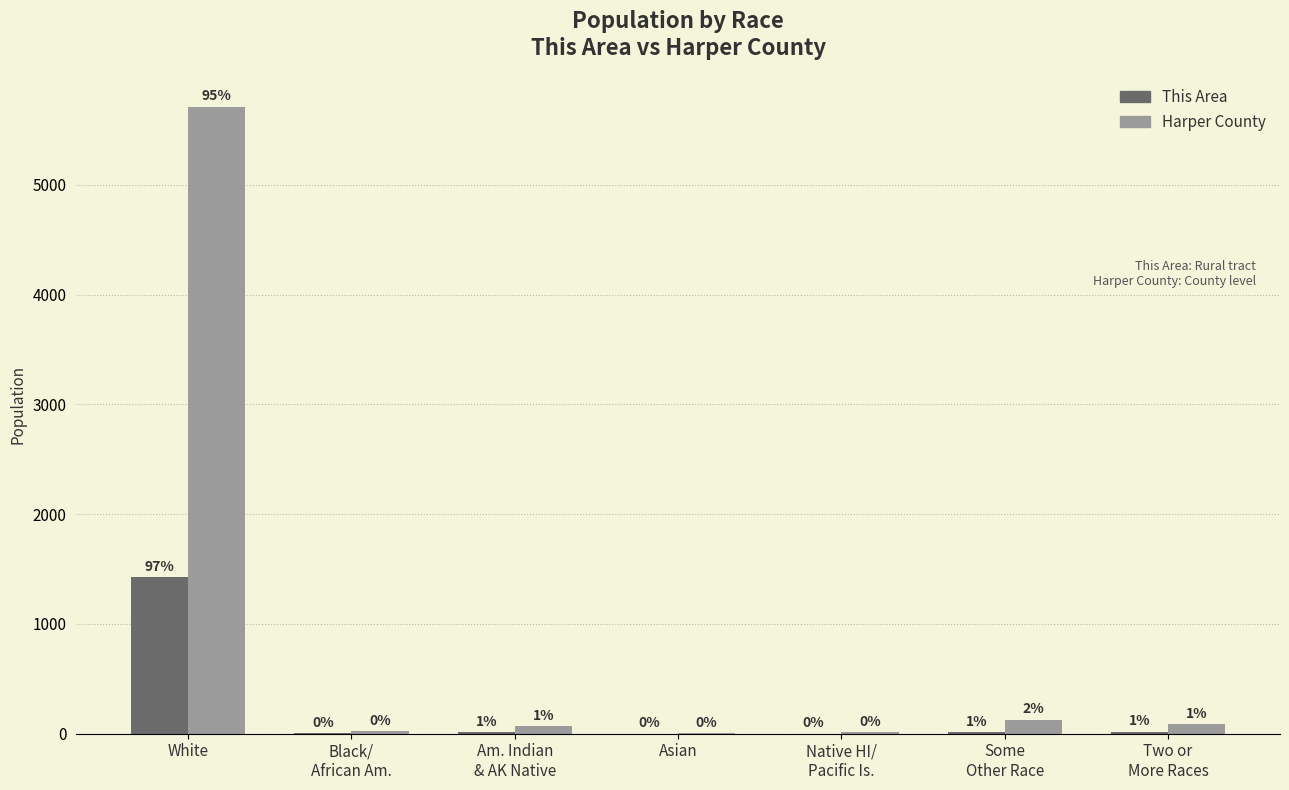

What are all the series names shown in the legend?

This Area, Harper County